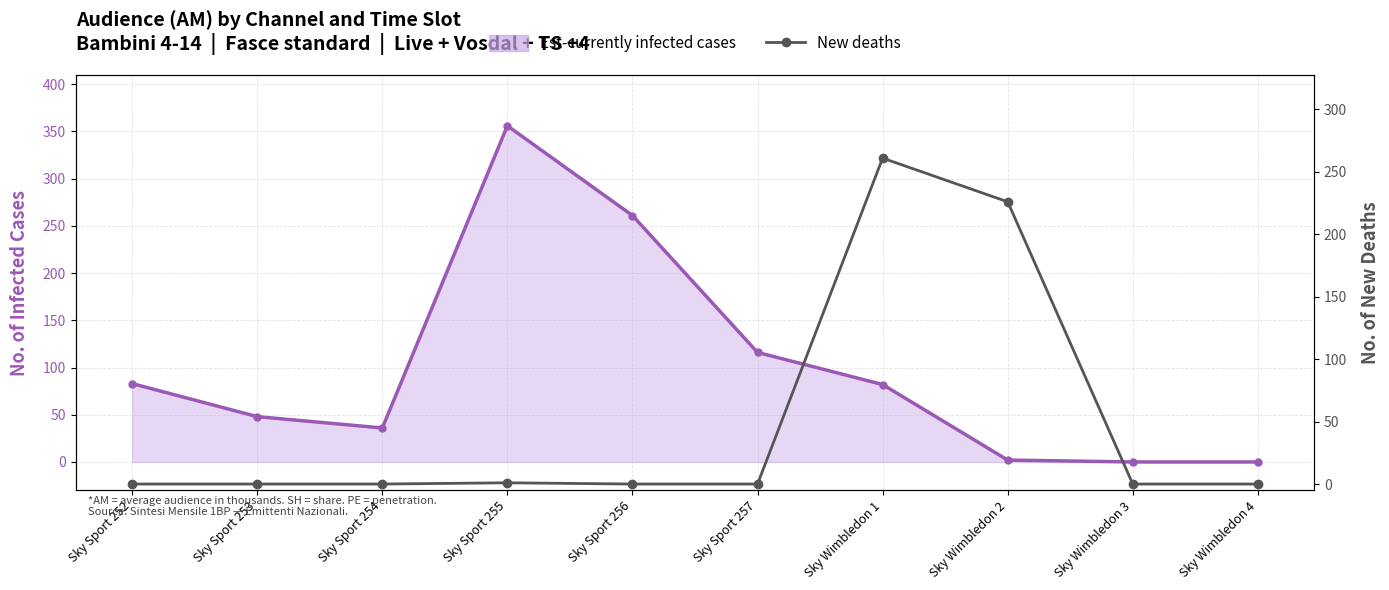

Where is Est-currently infected cases nearest to the value 178?

Sky Sport 257